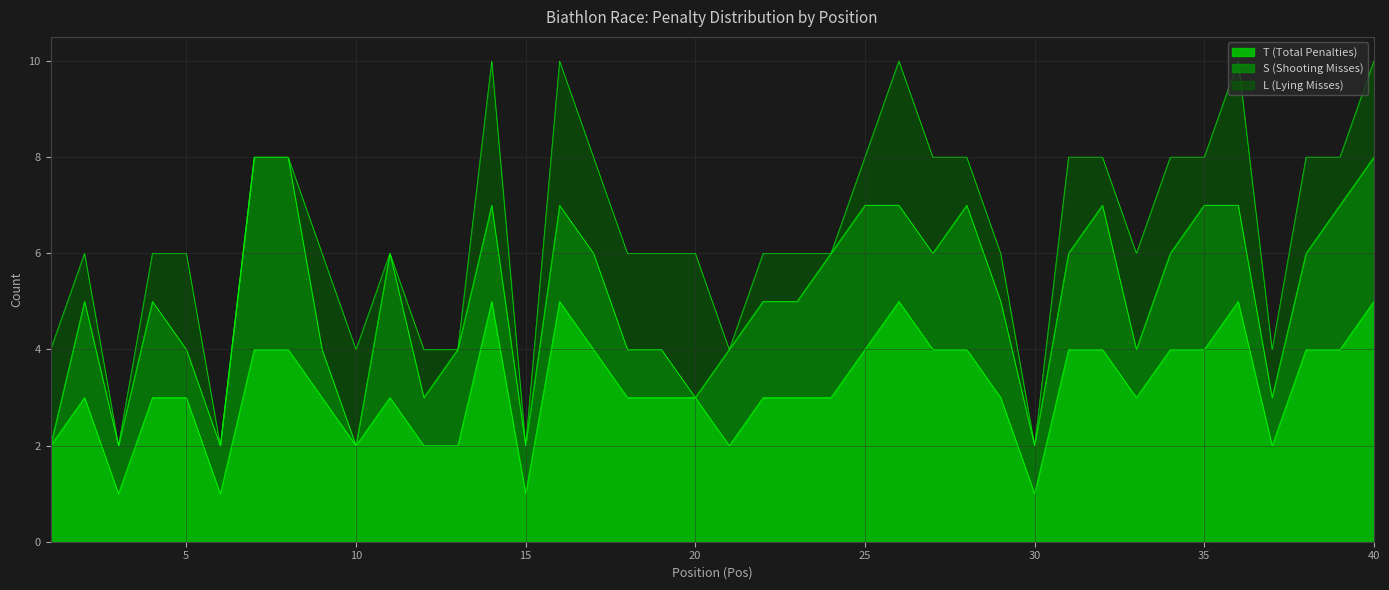

Is the value of S (Shooting Misses) at 9 greater than the value of T (Total Penalties) at 4?

No